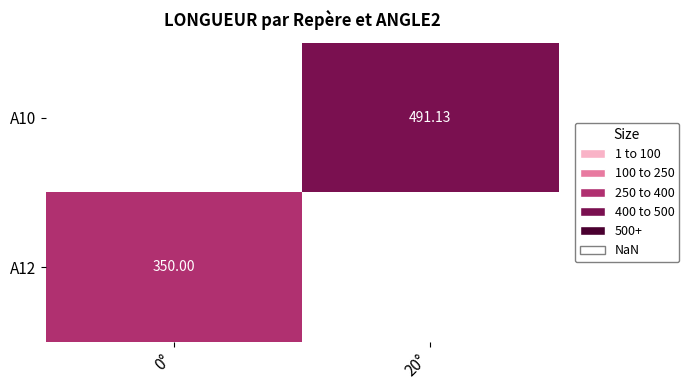

Where does the A10 series first go above 491?

20°